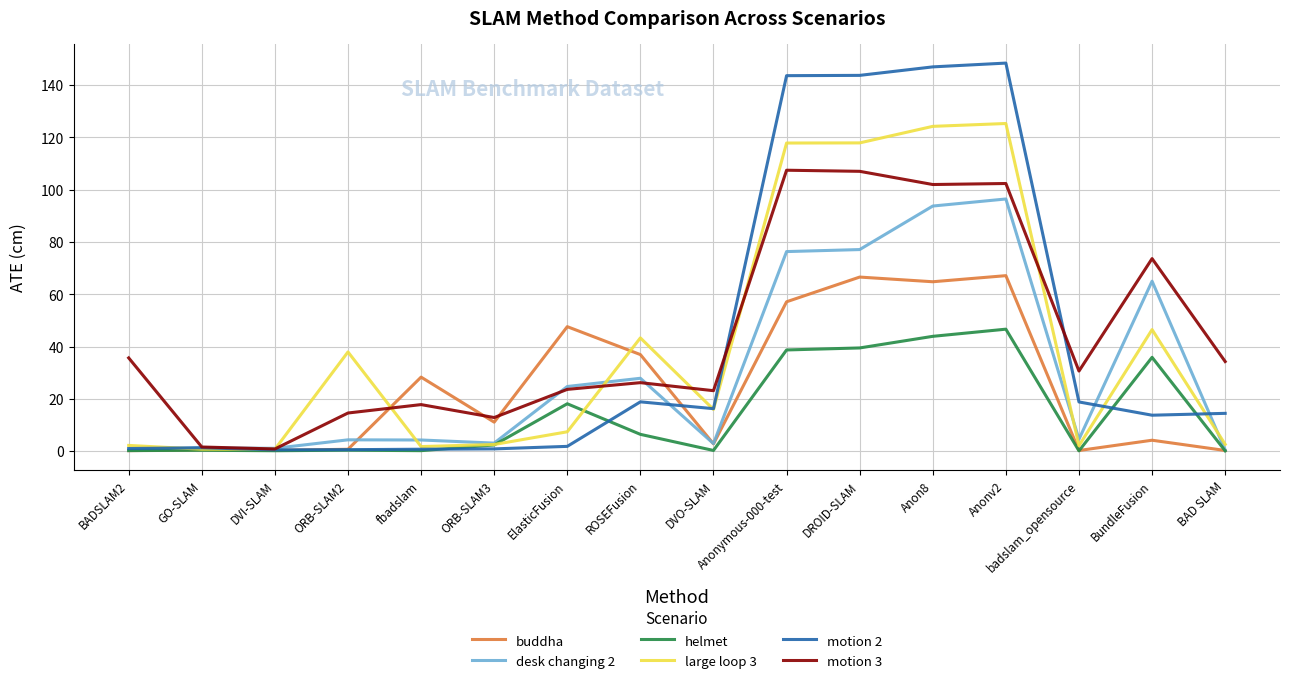

What is the difference between the motion 3 values at DVO-SLAM and Anonymous-000-test?

84.3